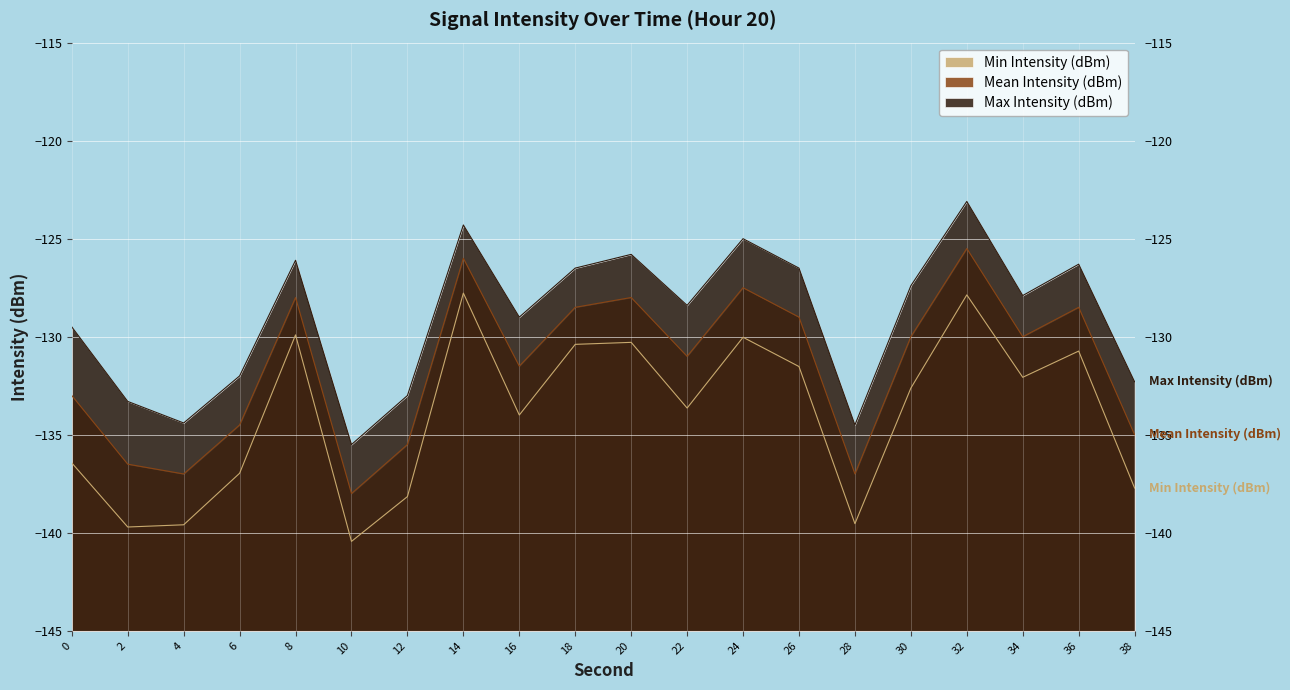

How many series are shown in this chart?

3